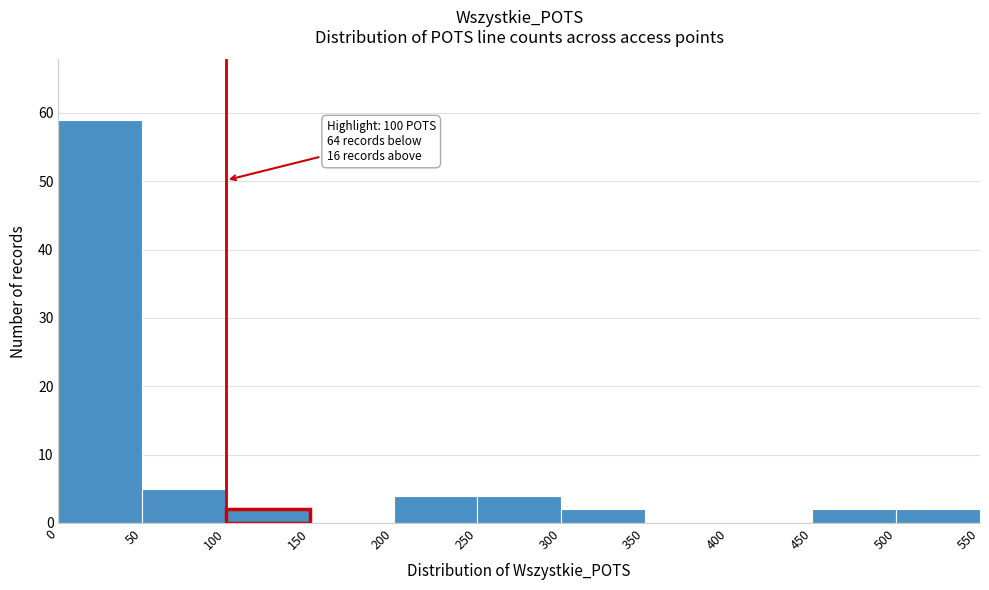

Over which range of the x-axis is the bar tallest?

0 to 50